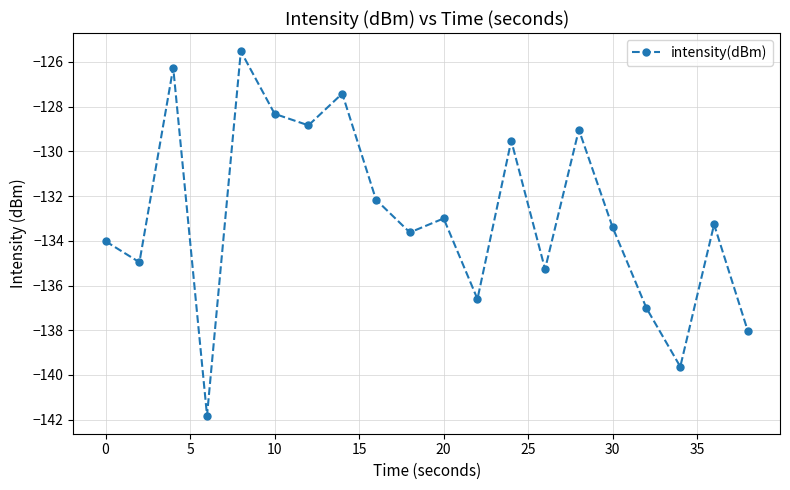

What is the difference between the maximum and second lowest values?

14.1